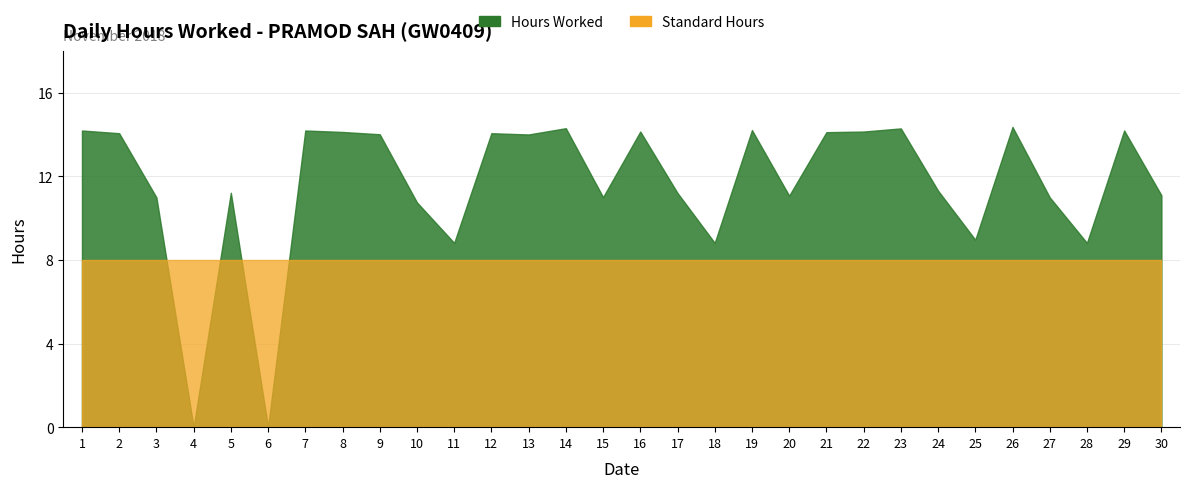

True or false: Standard Hours has a value of 2.3 at 28.

False